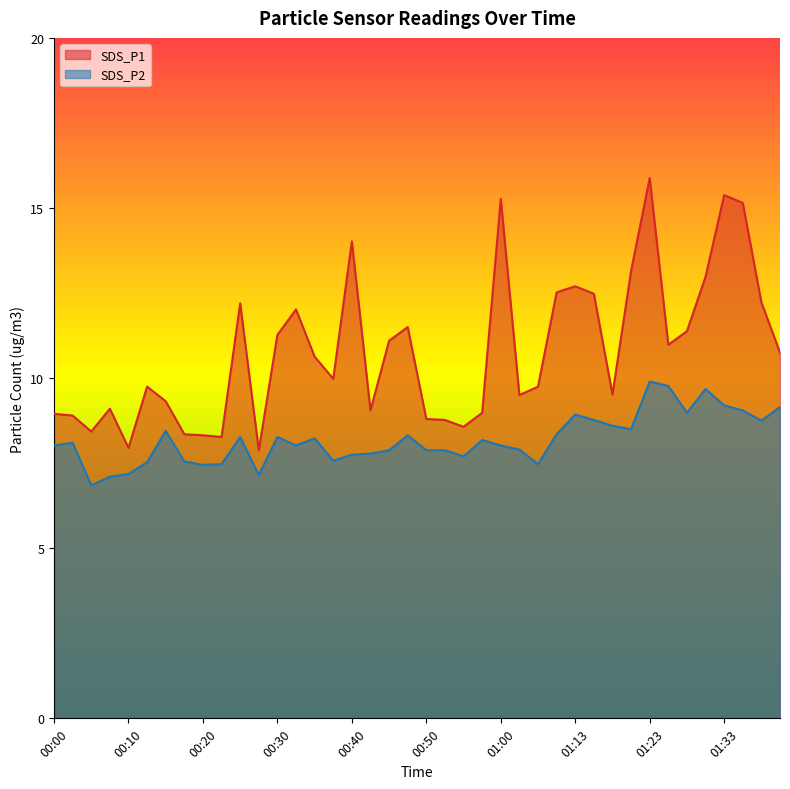

What is the approximate value of SDS_P1 at 00:00?

8.9